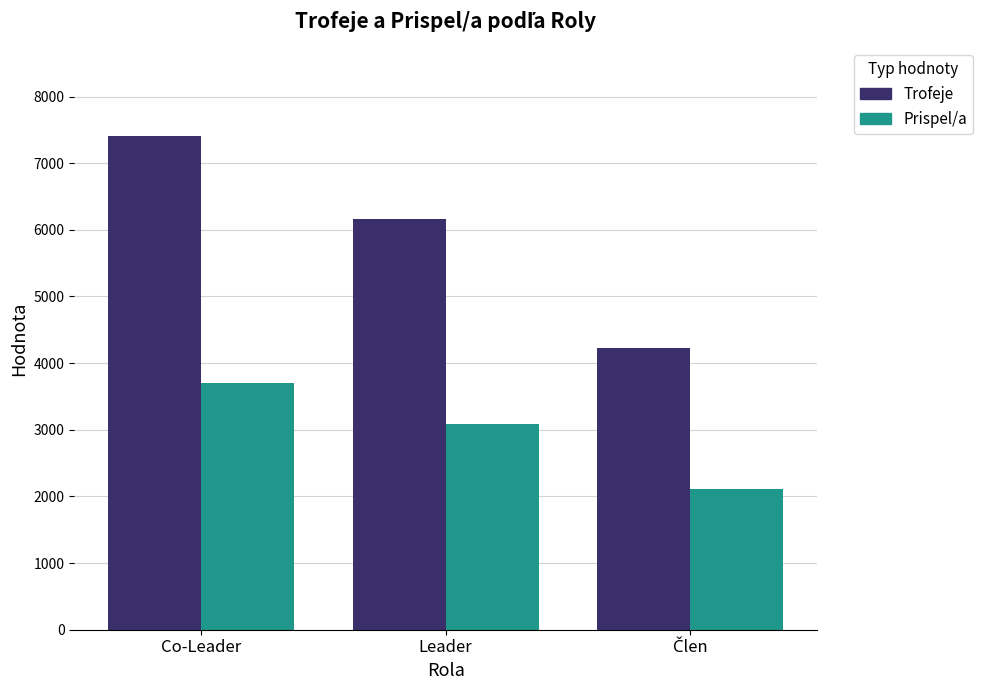

What is the value of the Trofeje bar at the 3rd from the left?

4234